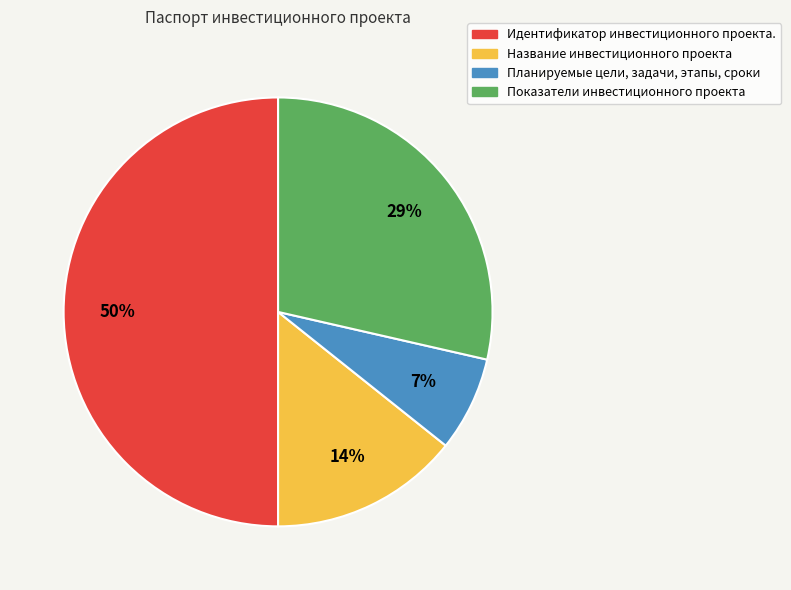

Which category has the biggest portion of the pie?

Идентификатор инвестиционного проекта.